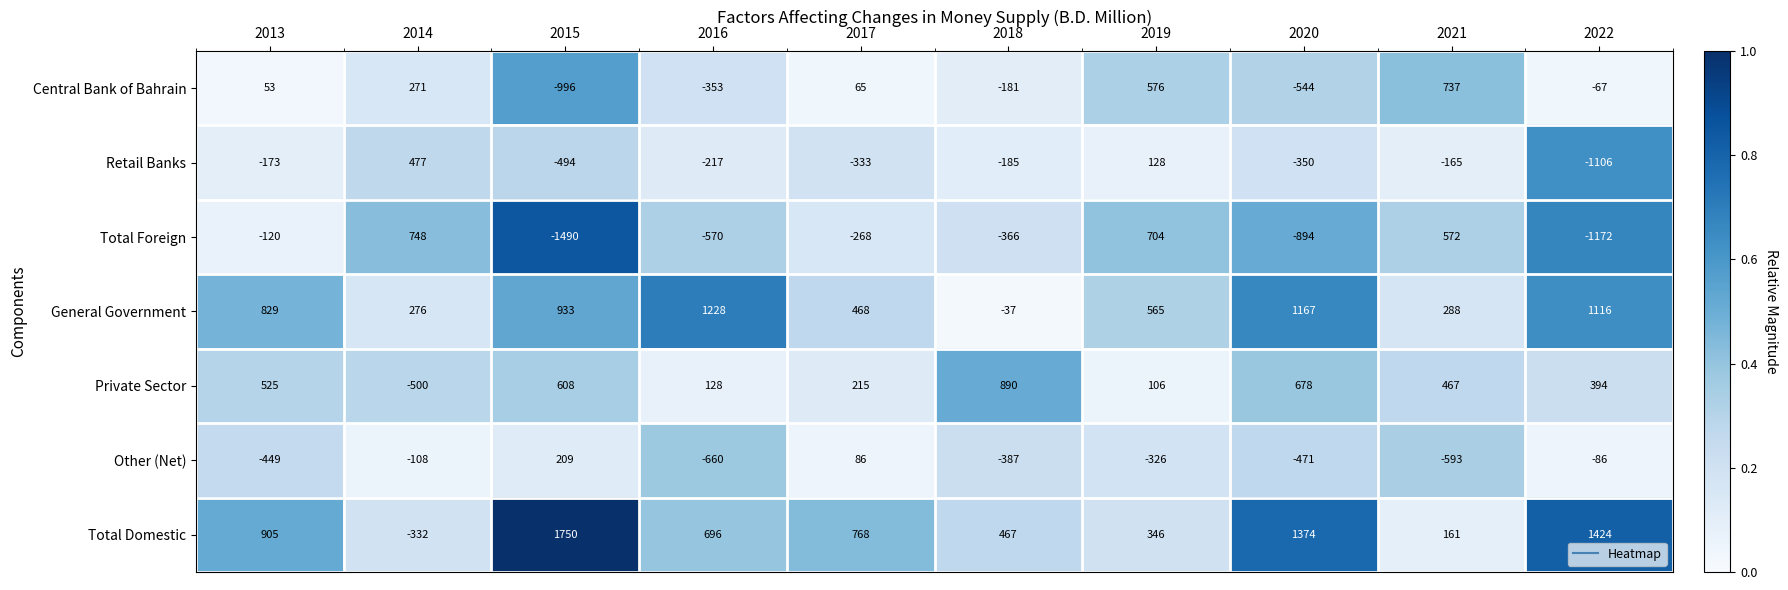

Rank the series at 2013 from lowest to highest value.

Other (Net), Retail Banks, Total Foreign, Central Bank of Bahrain, Private Sector, General Government, Total Domestic